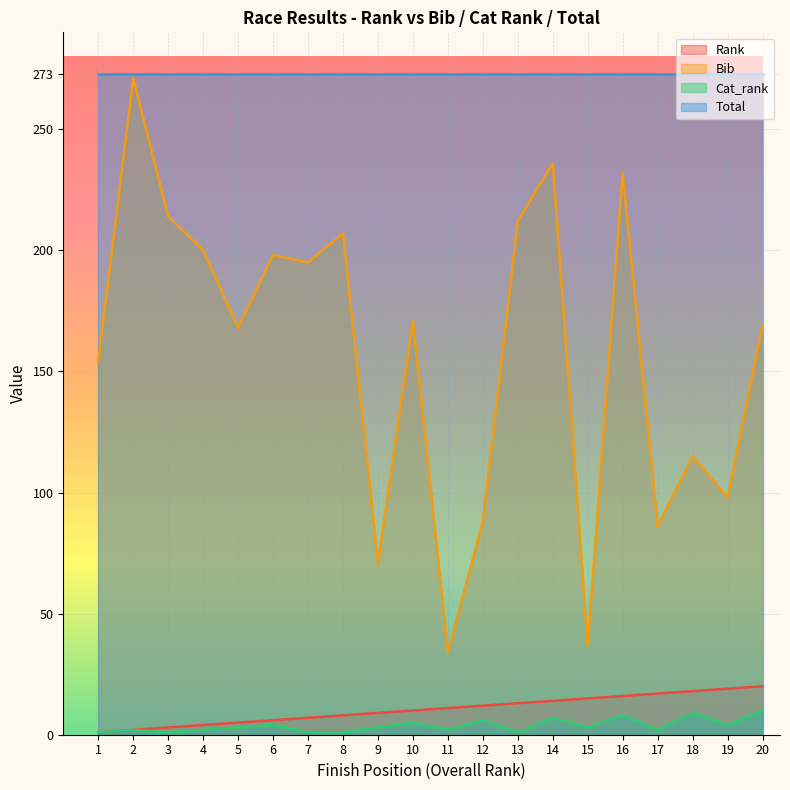

List the labels in order of Bib value, largest first.

2, 14, 16, 3, 13, 8, 4, 6, 7, 10, 20, 5, 1, 18, 19, 12, 17, 9, 15, 11